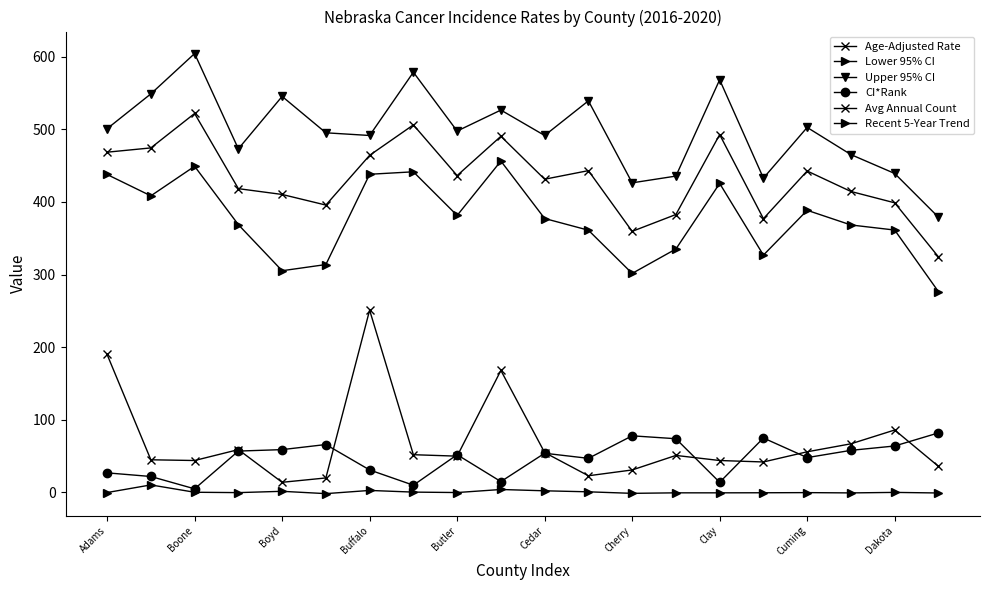

What is the sum of all Lower 95% CI values?

7522.4